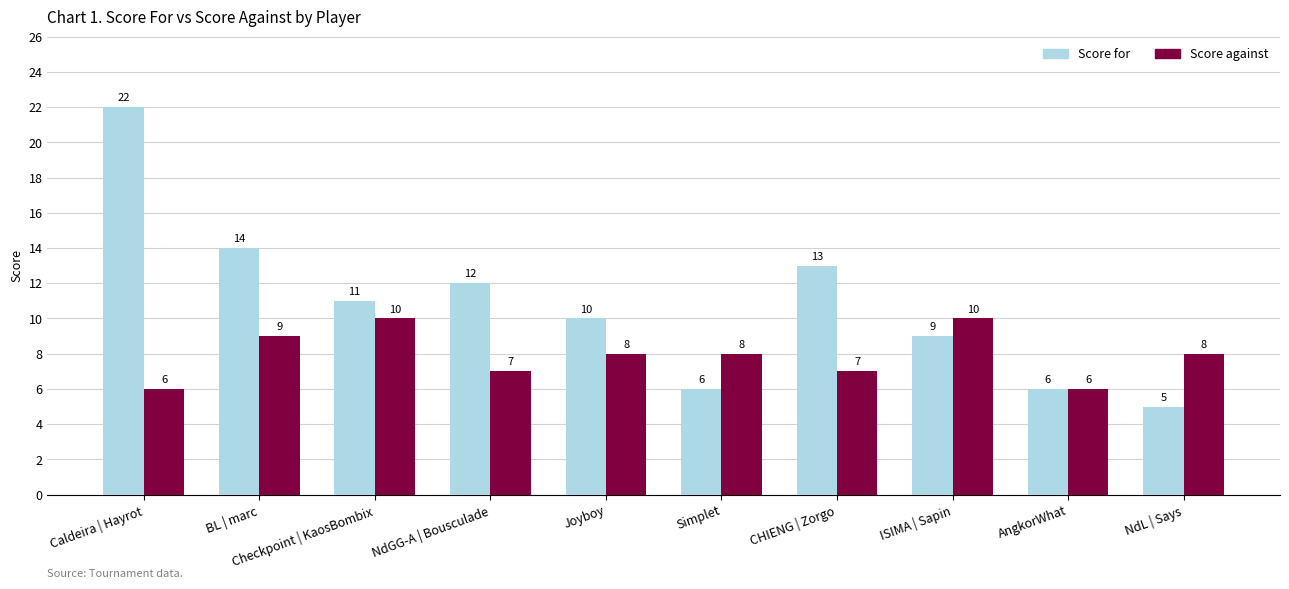

Which label corresponds to the largest value in the chart?

Caldeira | Hayrot